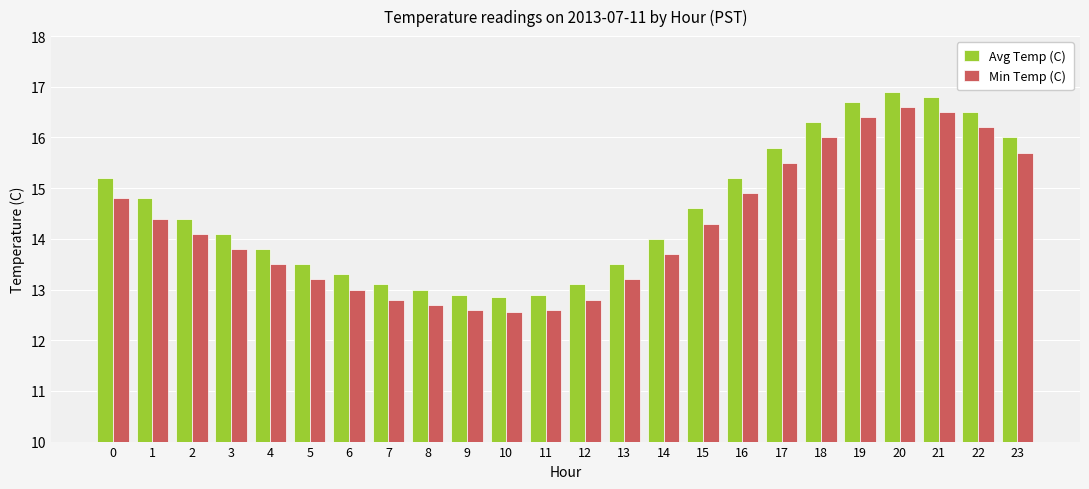

What is the spread (max minus min) of values at 11?

0.3